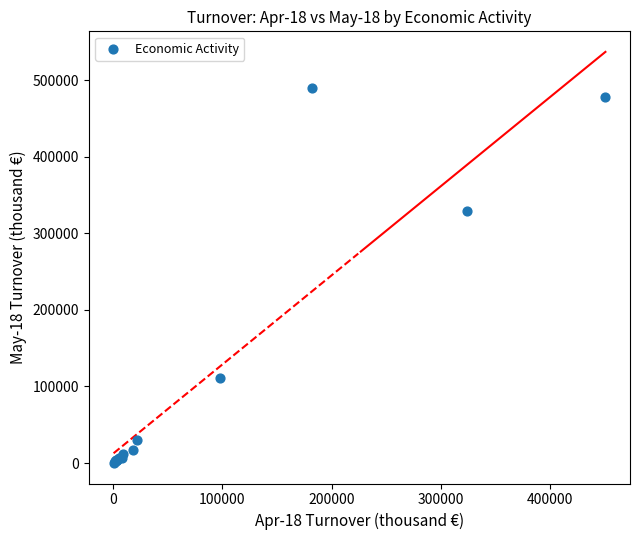

What Y value in the scatter plot is closest to 245235?

329715